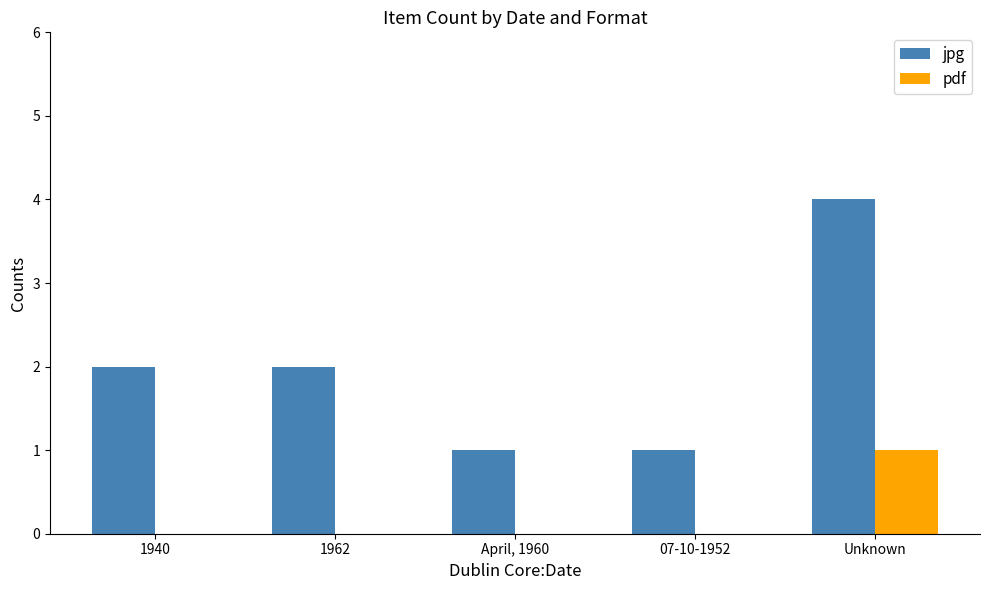

Which series has the widest spread of values?

jpg